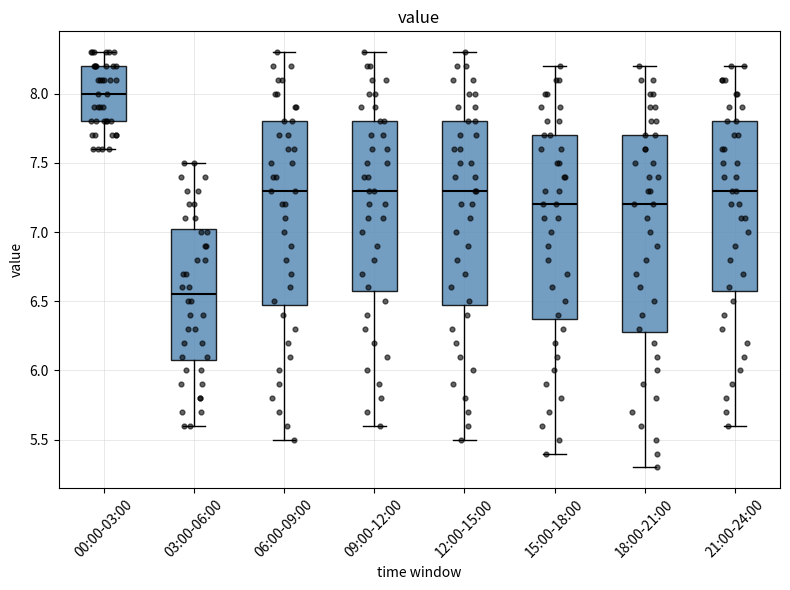

Which box's median line is the highest?

00:00-03:00